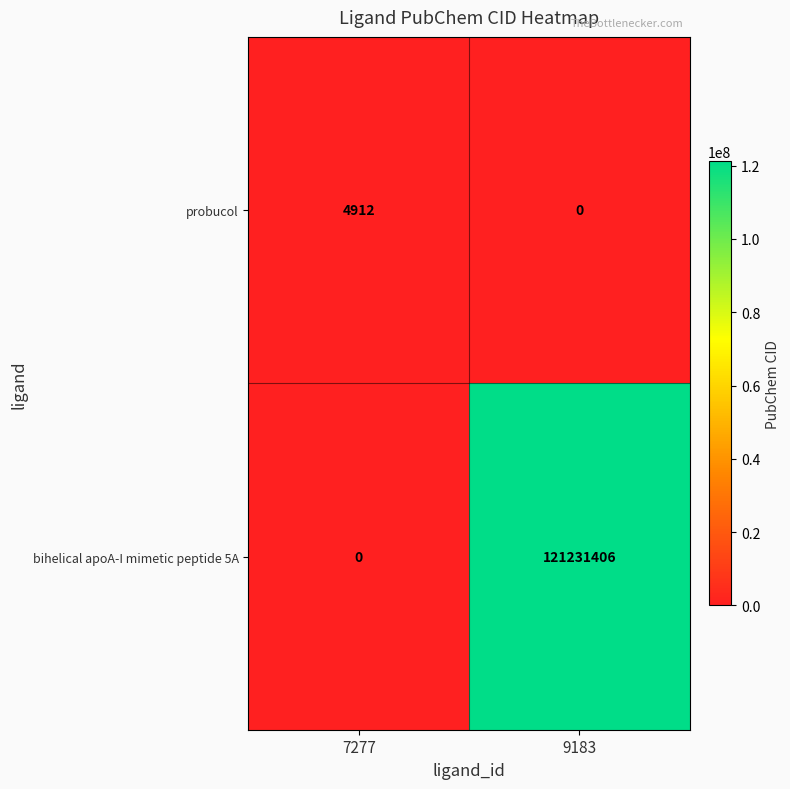

Which series has the largest total across all categories?

bihelical apoA-I mimetic peptide 5A